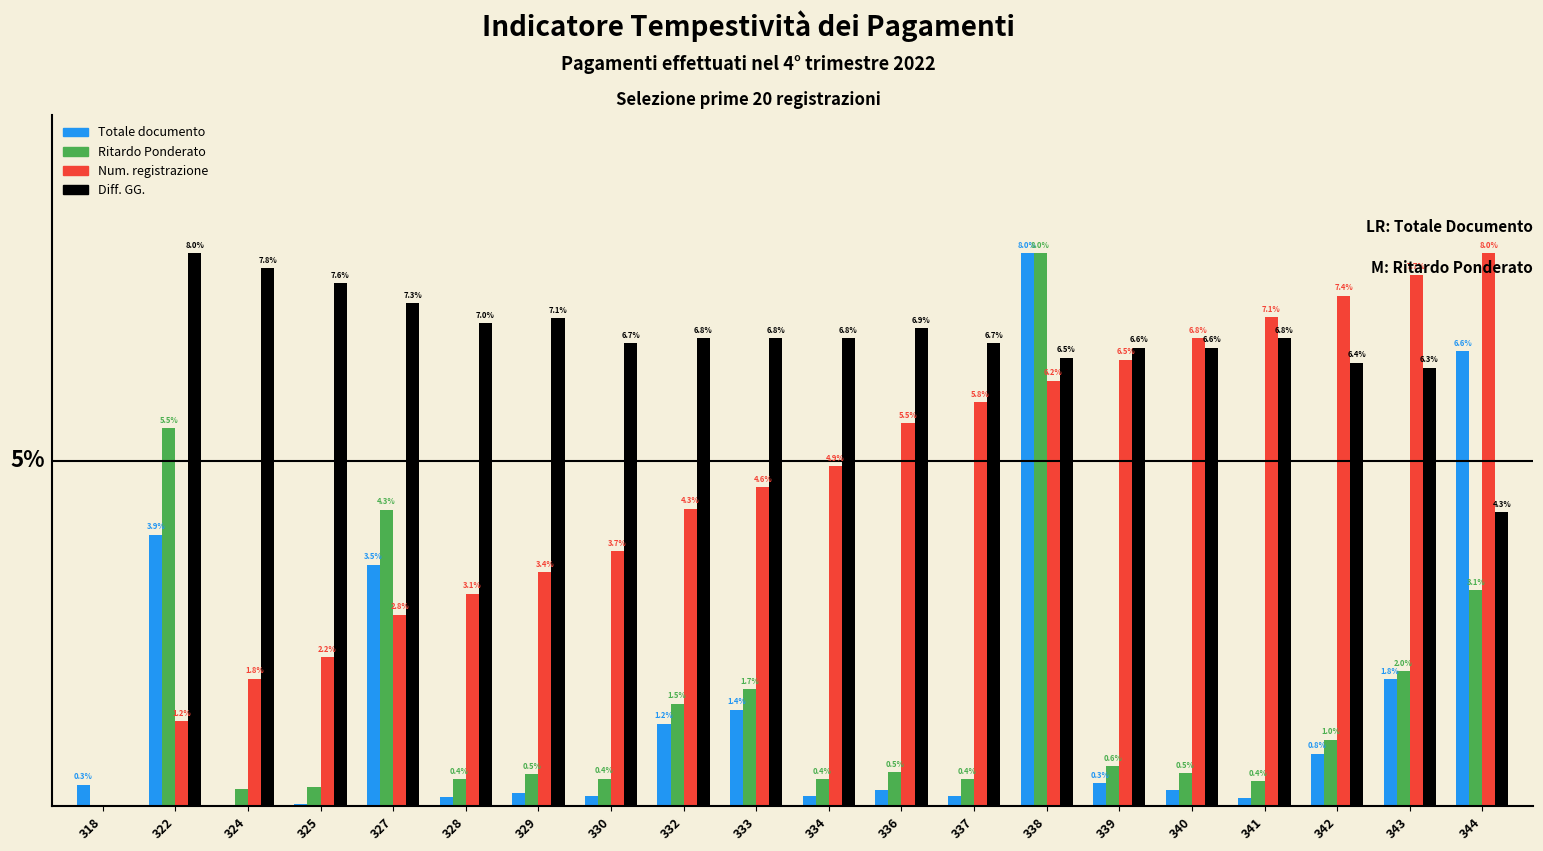

Which series has the largest total across all categories?

Diff. GG.